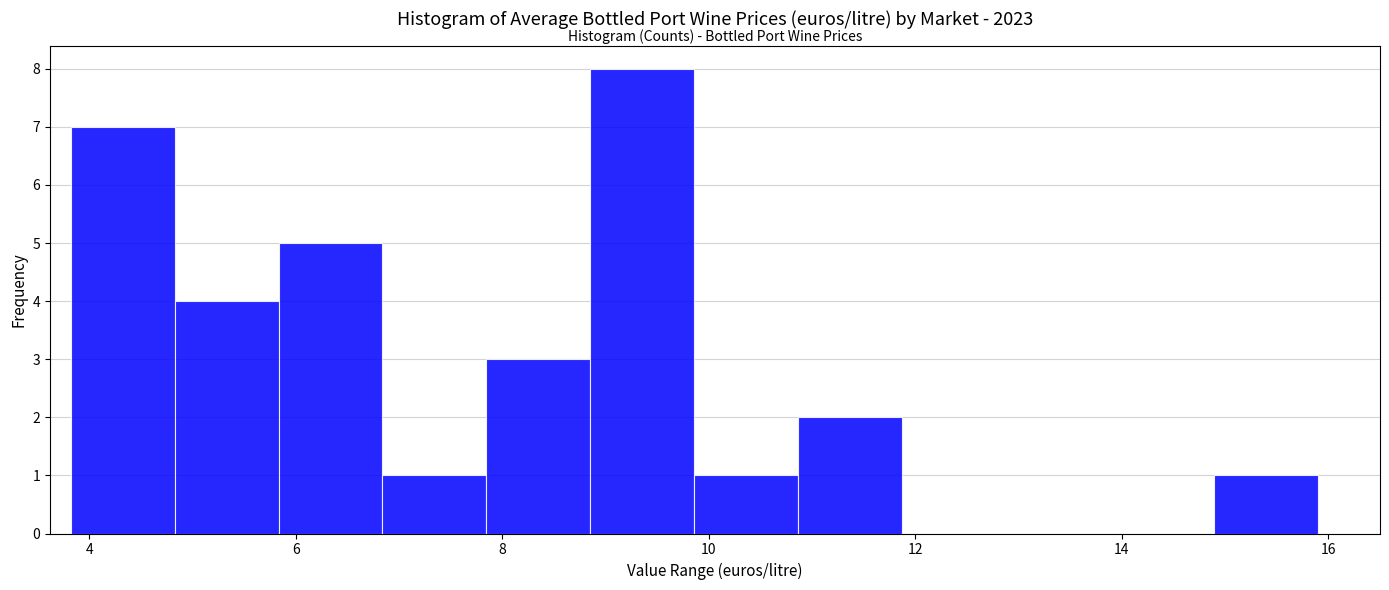

How tall is the bar that spans 7.8 to 8.8 on the x-axis? Neither the bar edges nor the heights are printed on the chart, so give them approximately, as read against the axes.

3